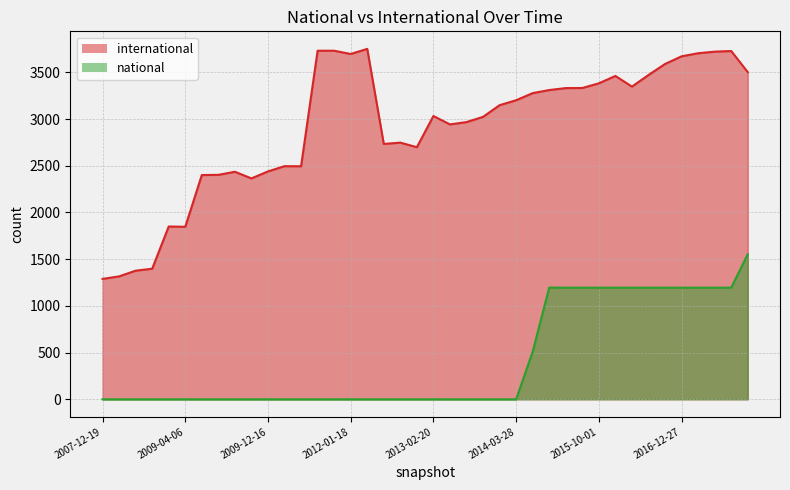

Which series has the largest total across all categories?

international